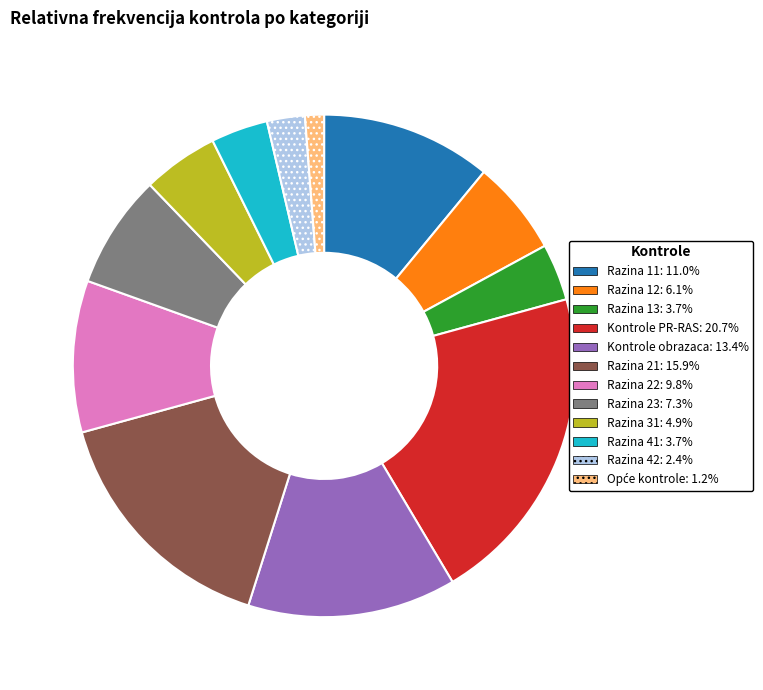

Combined, do Razina 31 and Razina 42 account for over 50%?

No